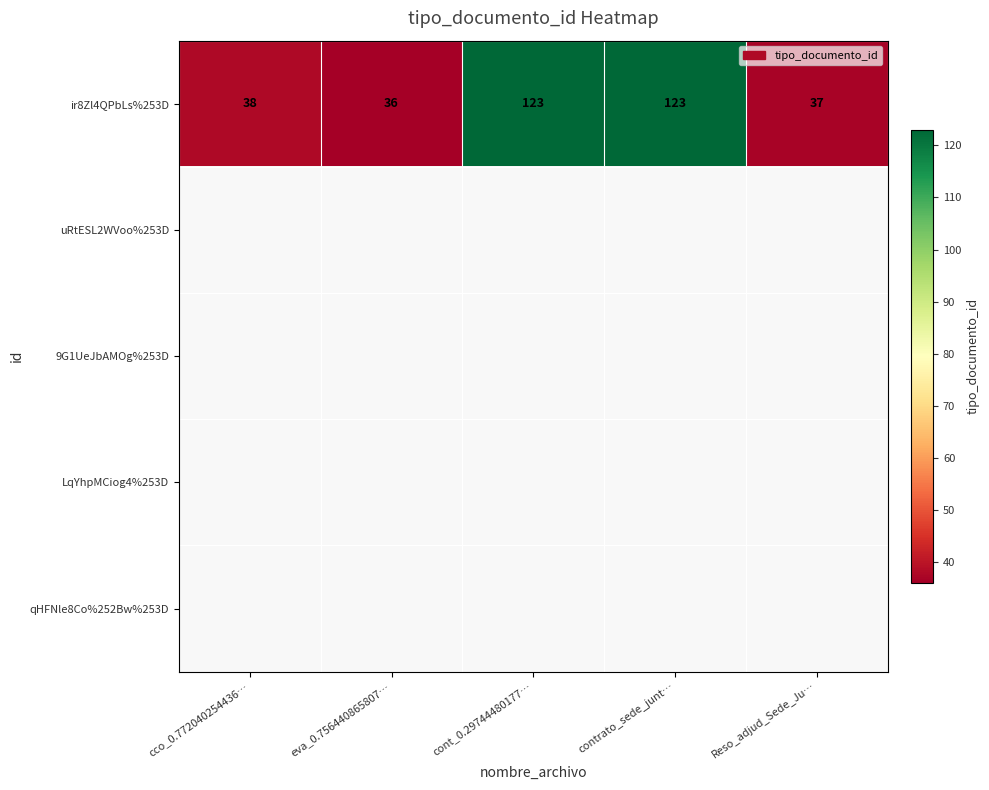

Is it true that ir8Zl4QPbLs%253D equals 55 at eva_0.756440865807…?

False